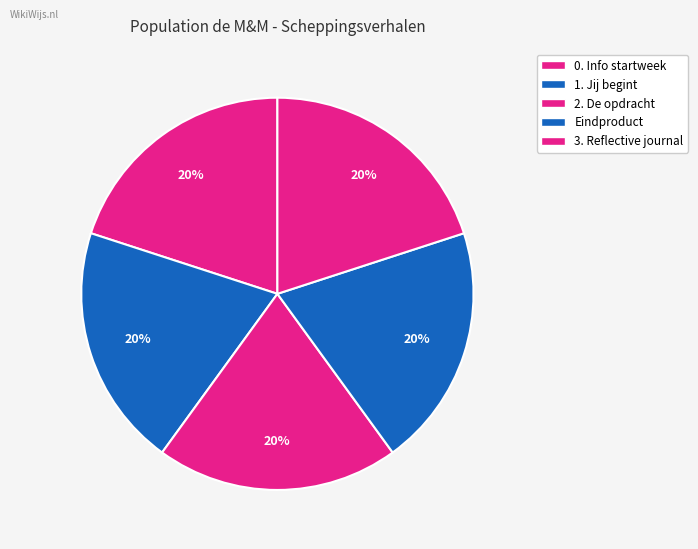

How many slices are in this pie chart?

5